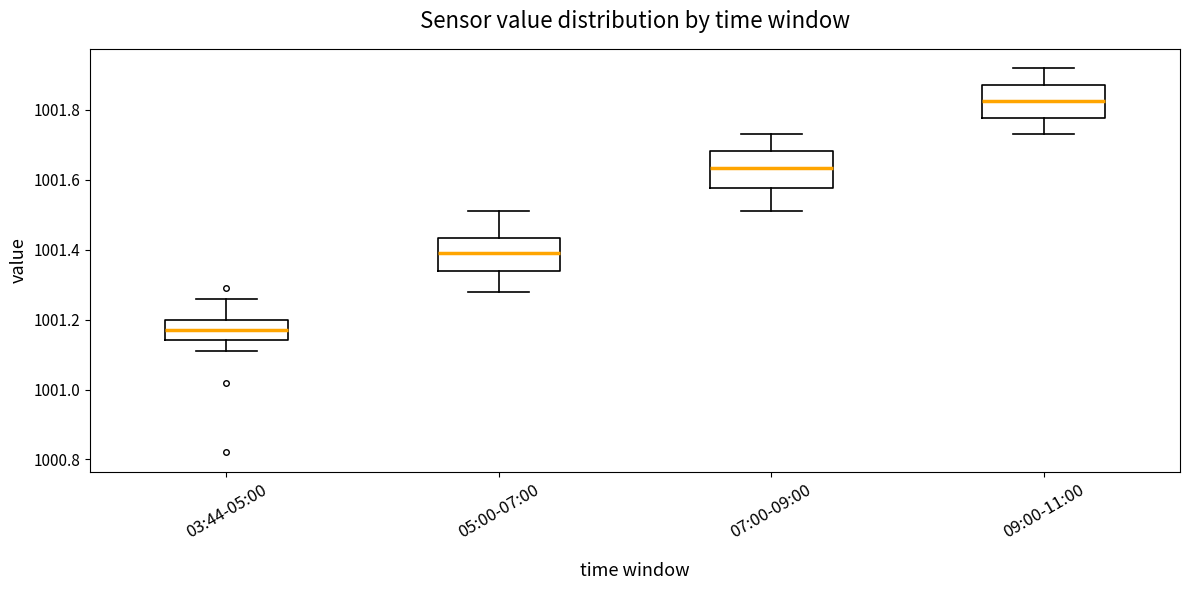

Which box has the lowest median line?

03:44-05:00